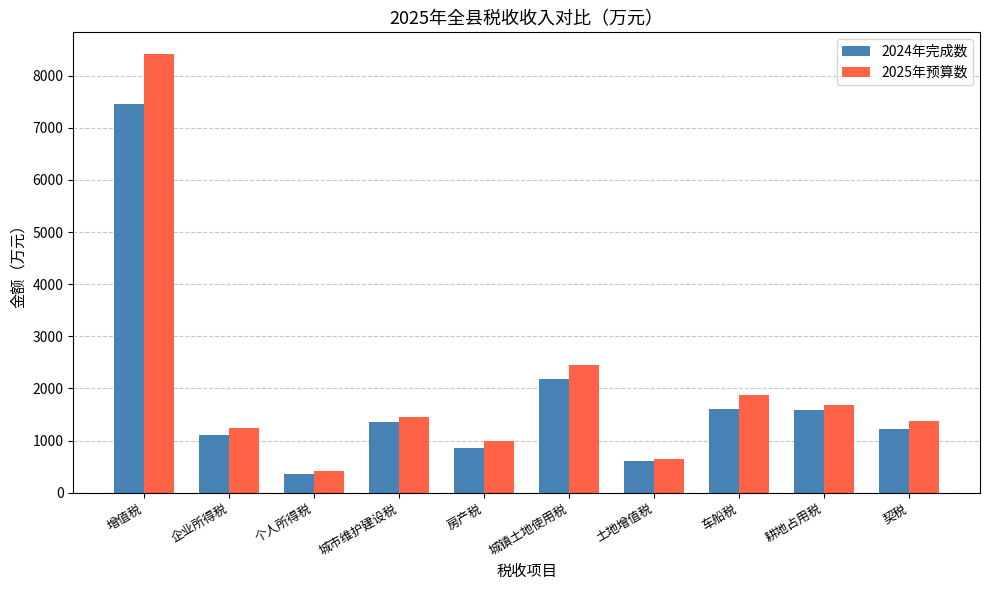

How many groups of bars are there?

10